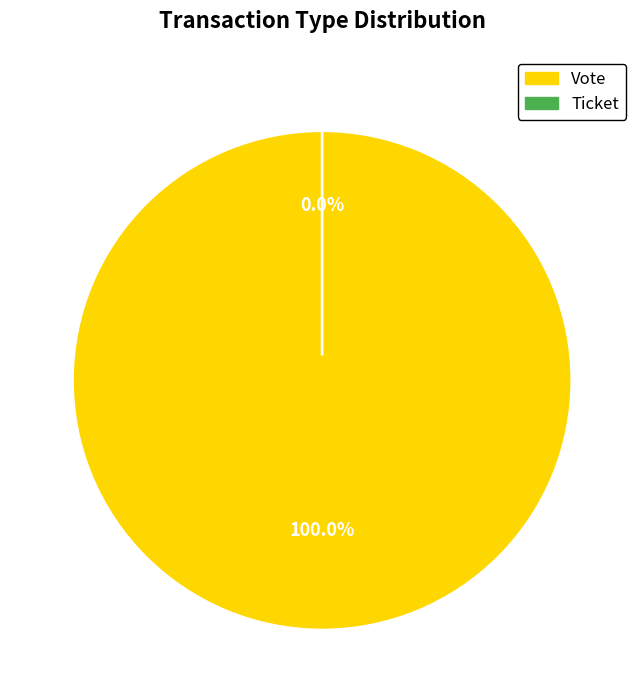

Is it true that Ticket is 0% of the pie?

True